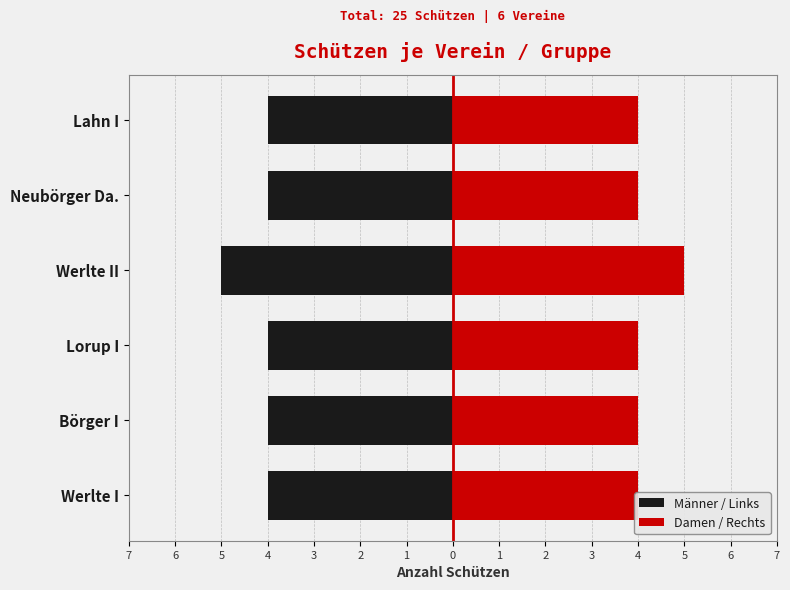

How many series are shown in this chart?

2